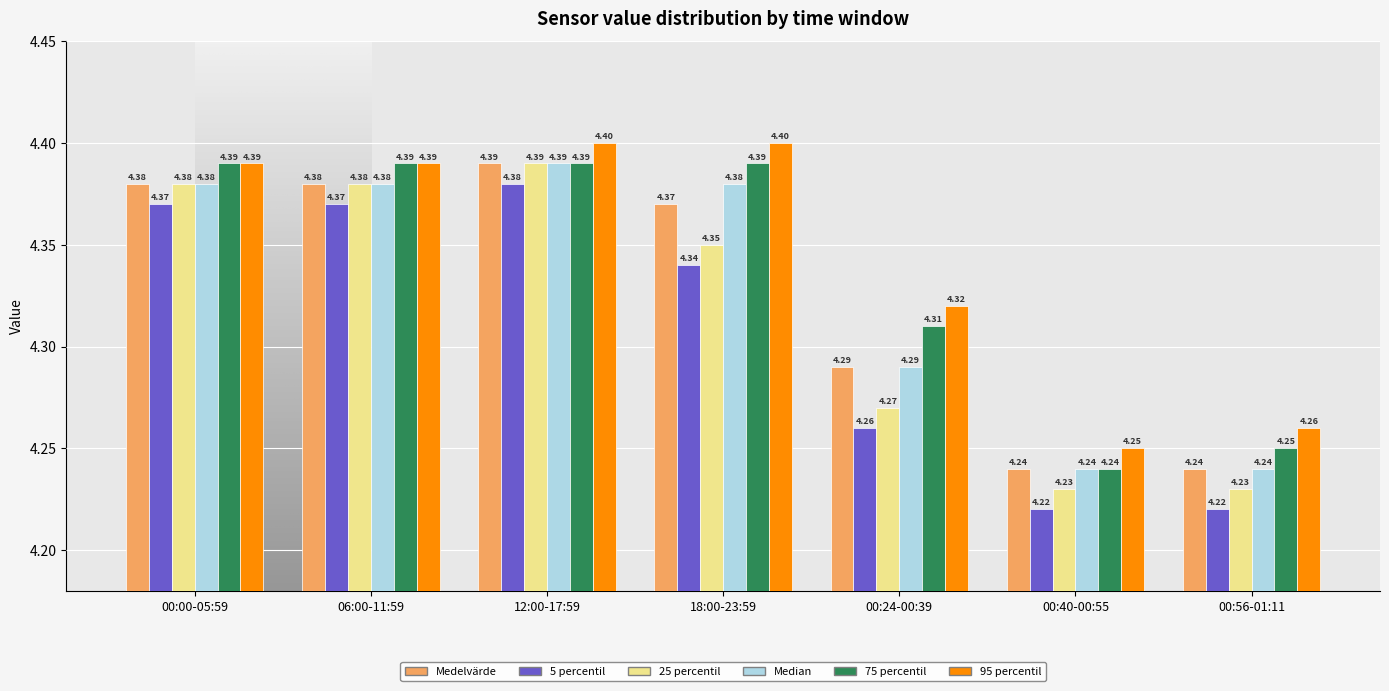

At which category is the sum across all series the highest?

12:00-17:59